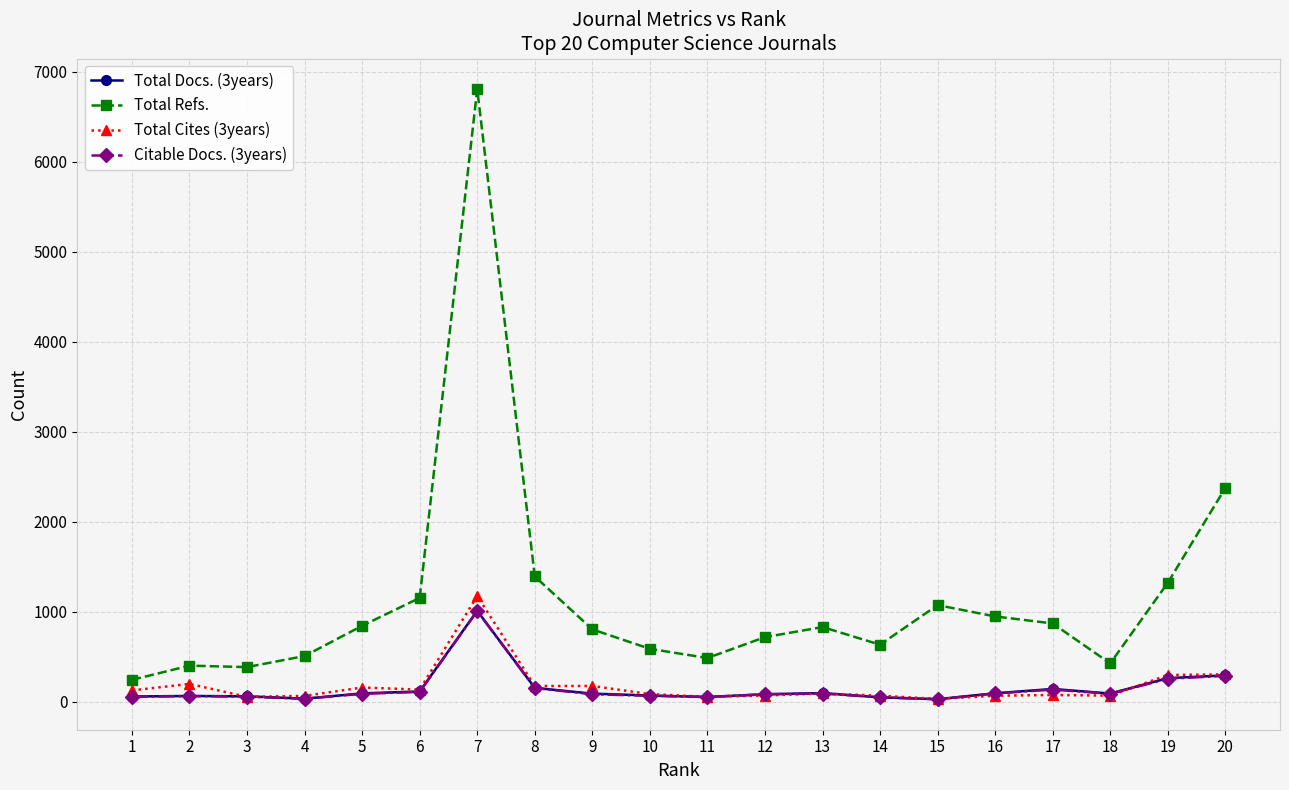

What is the total value across all series at 10?

800